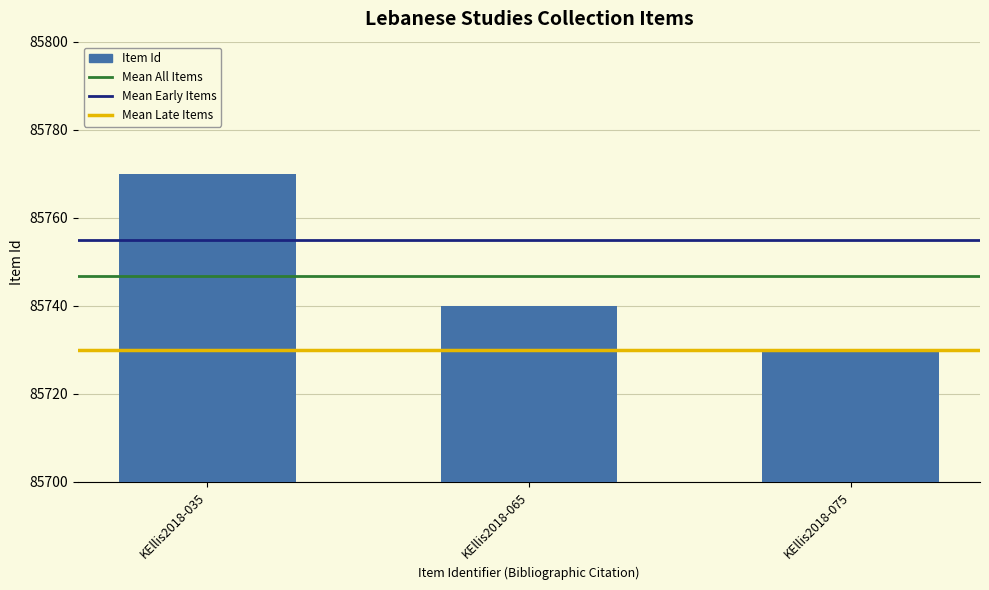

What is the difference between the second highest and minimum values?

10